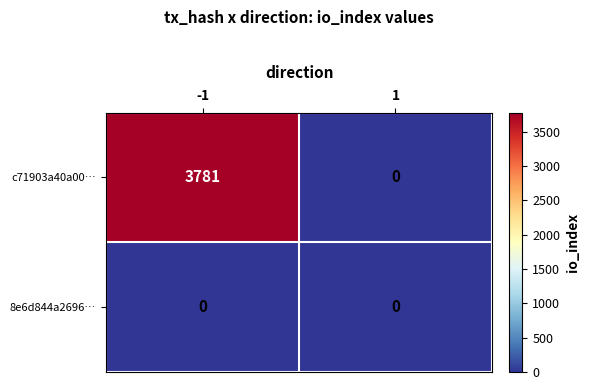

What is the total value across all series at -1?

3781